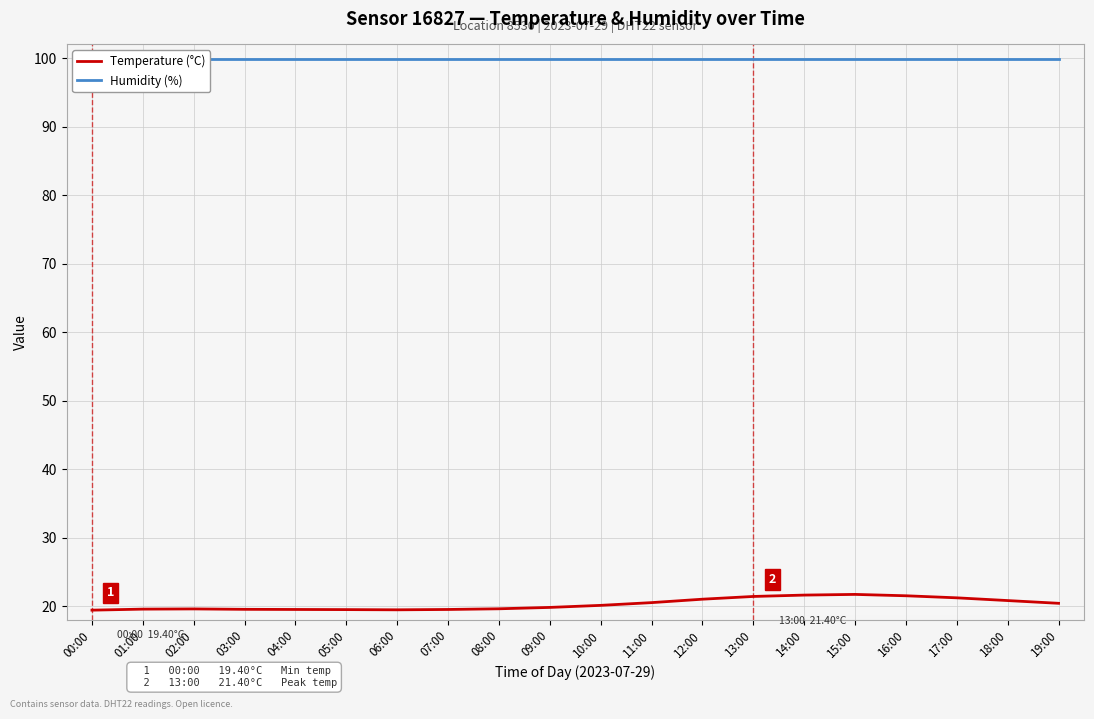

Does the chart have visible grid lines?

Yes